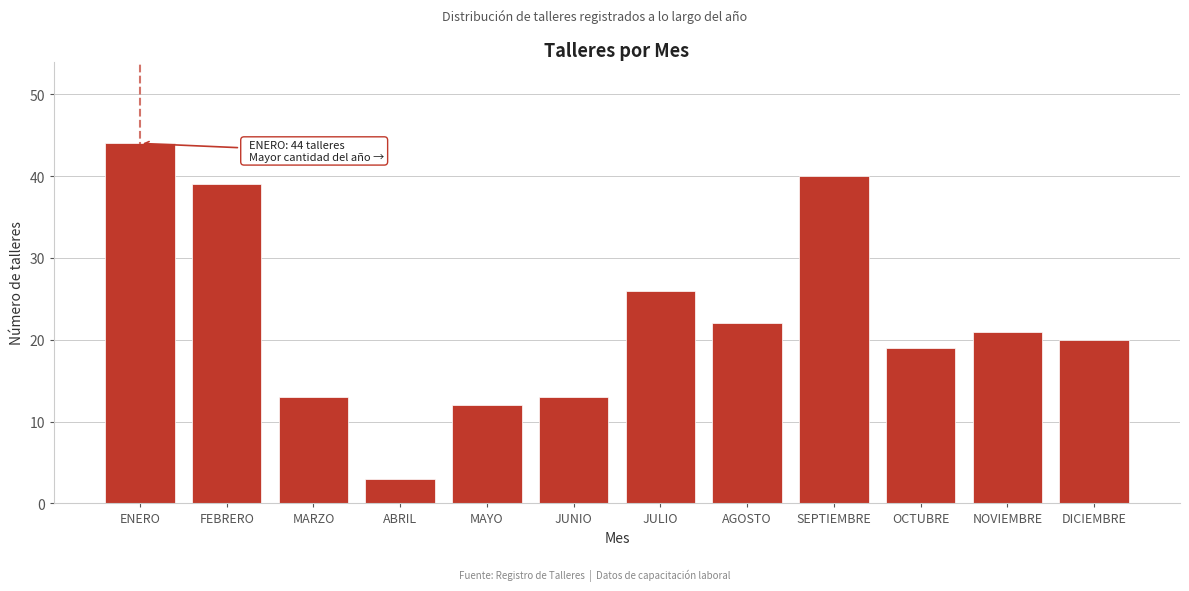

Reading left to right, extract all data points from this chart.

ENERO=44	FEBRERO=39	MARZO=13	ABRIL=3	MAYO=12	JUNIO=13	JULIO=26	AGOSTO=22	SEPTIEMBRE=40	OCTUBRE=19	NOVIEMBRE=21	DICIEMBRE=20